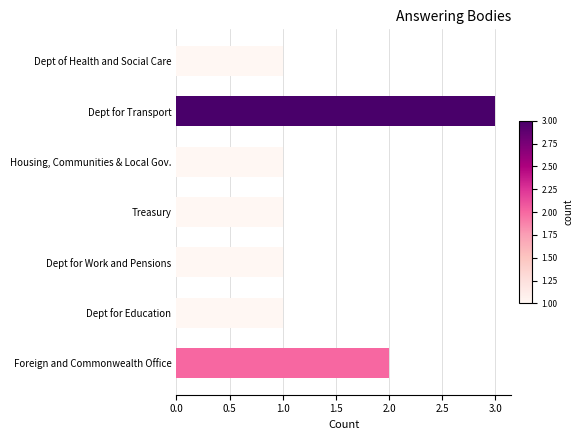

Which label corresponds to the largest value in the chart?

Dept for Transport